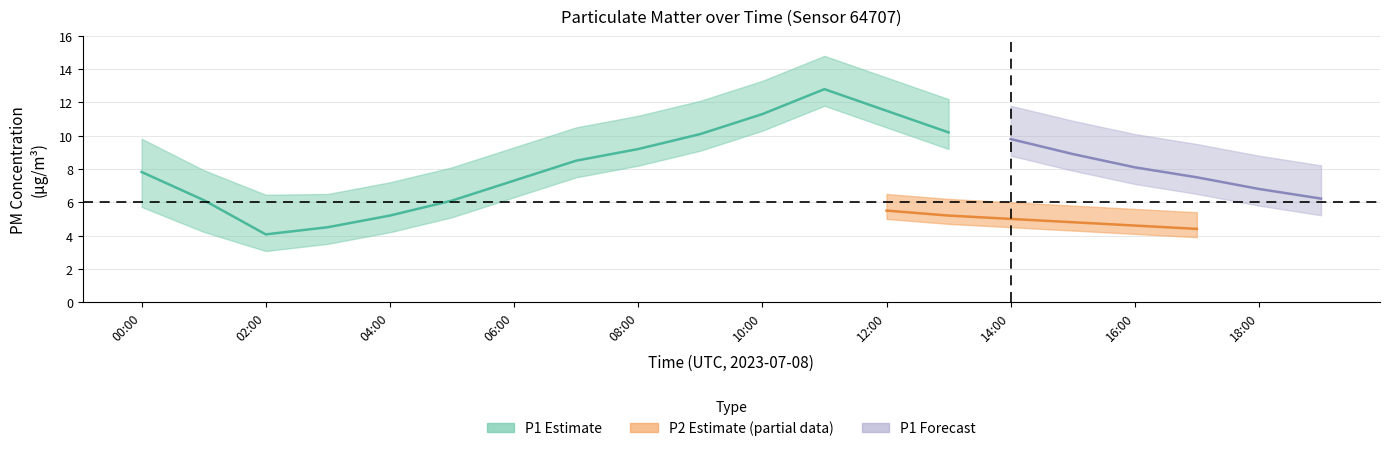

Is it true that P2_upper equals 1.7 at 16:00?

False